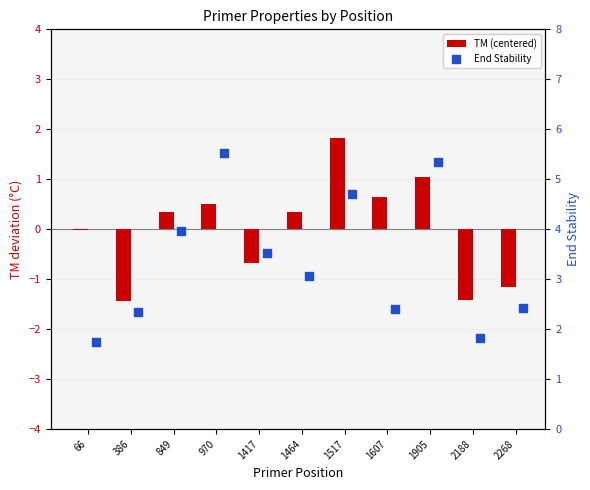

What are all the series names shown in the legend?

TM (centered), End Stability